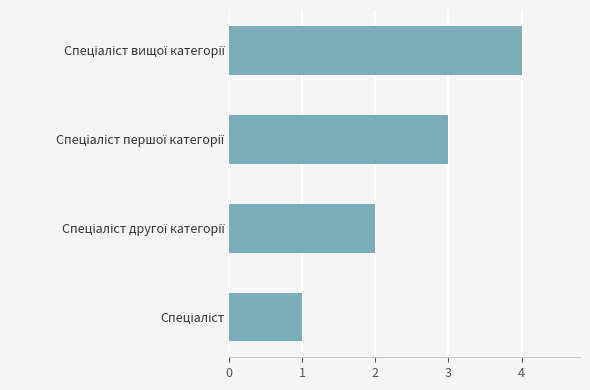

What is the minimum value shown in the chart?

1